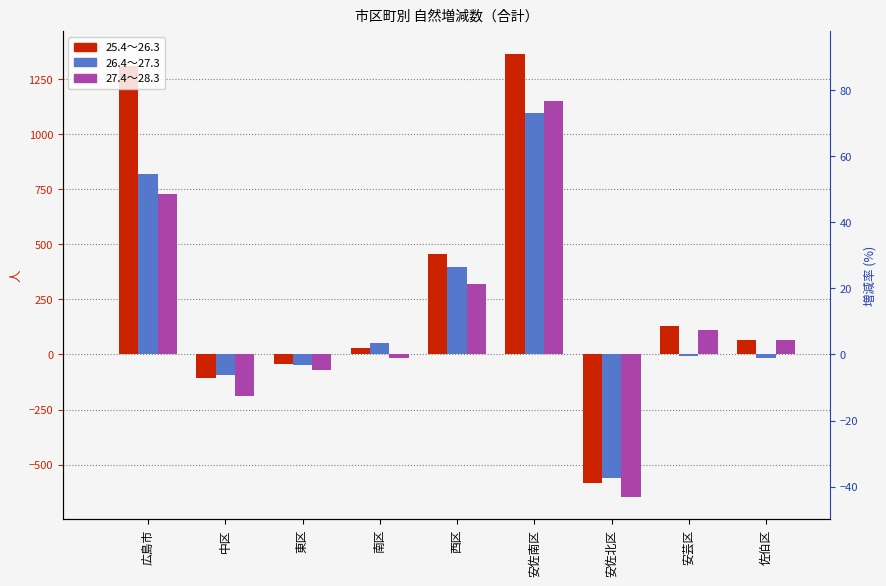

The 26.4～27.3 series shows 396 at 西区. True or false?

True